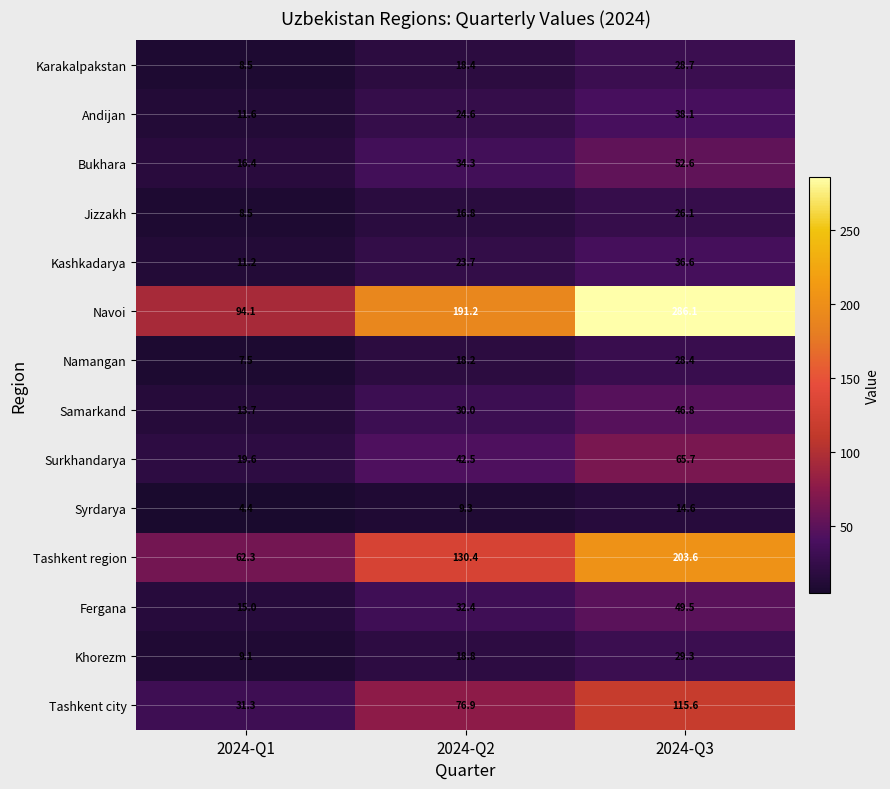

What is the difference between the maximum and minimum values in the Surkhandarya series?

46.1